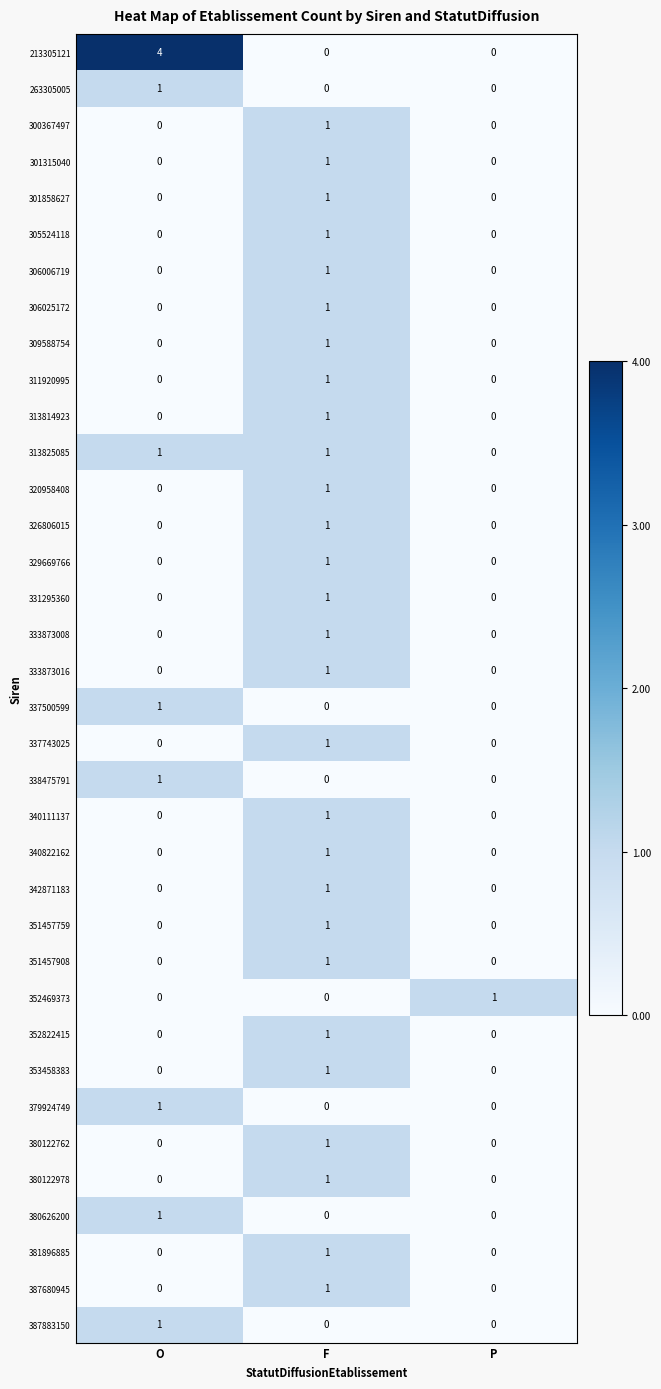

Which category has the highest value in the 352822415 series?

F